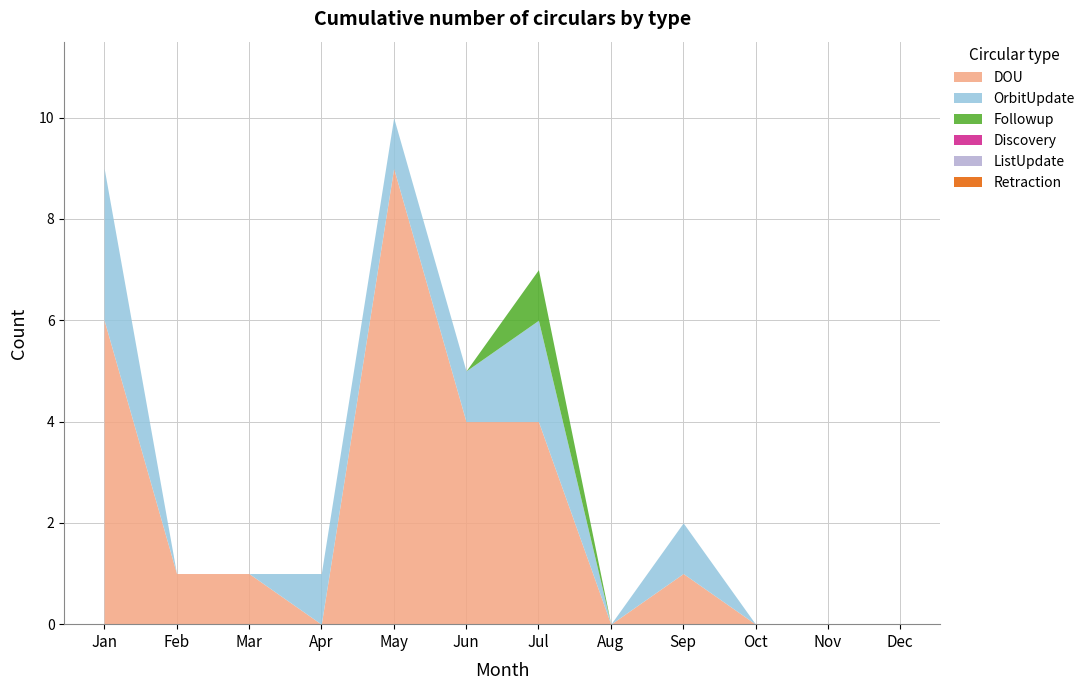

The Followup series shows 0 at Nov. True or false?

False